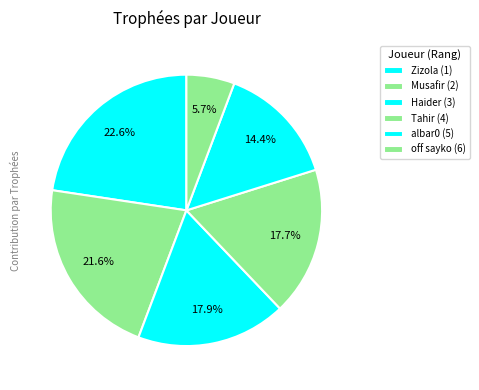

Do Musafir (2) and Haider (3) together represent more than half of the pie?

No